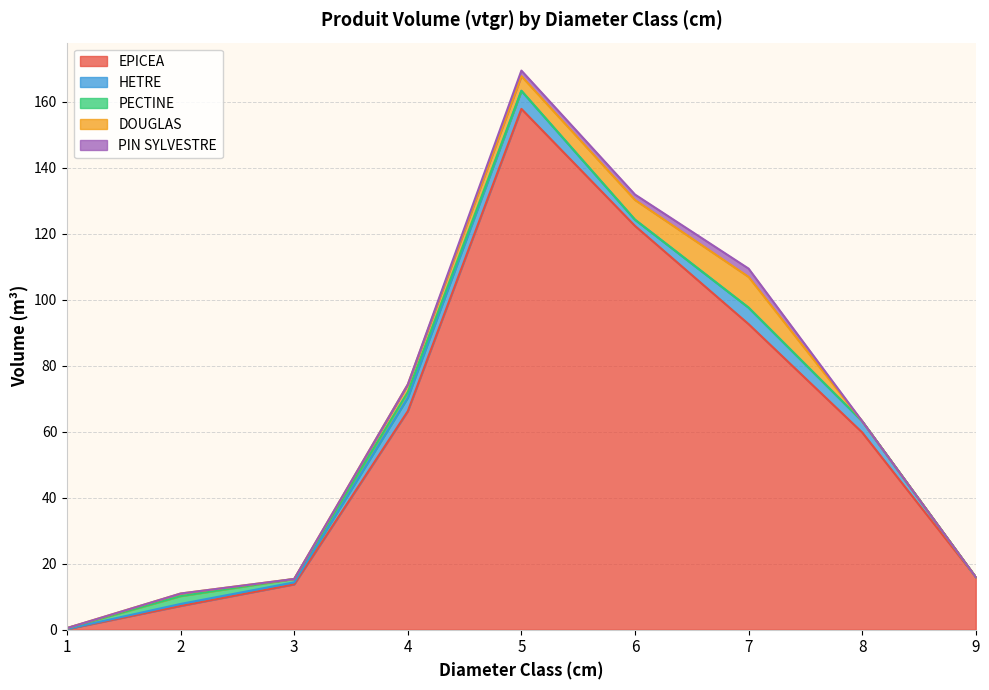

In HETRE, how many points are lower than both neighbors (excluding endpoints)?

1